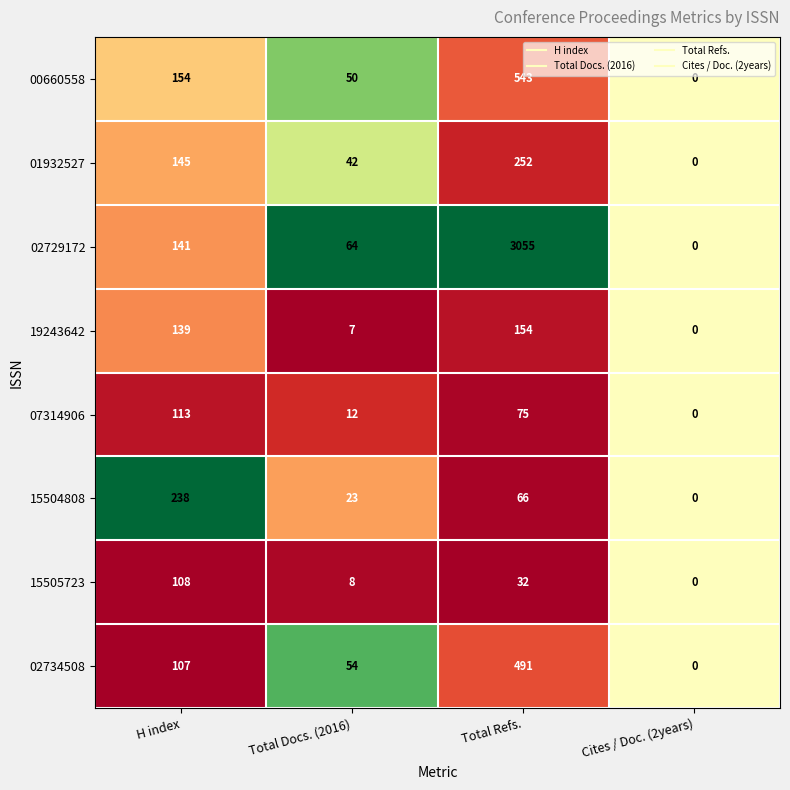

Count the number of data series in this chart.

8